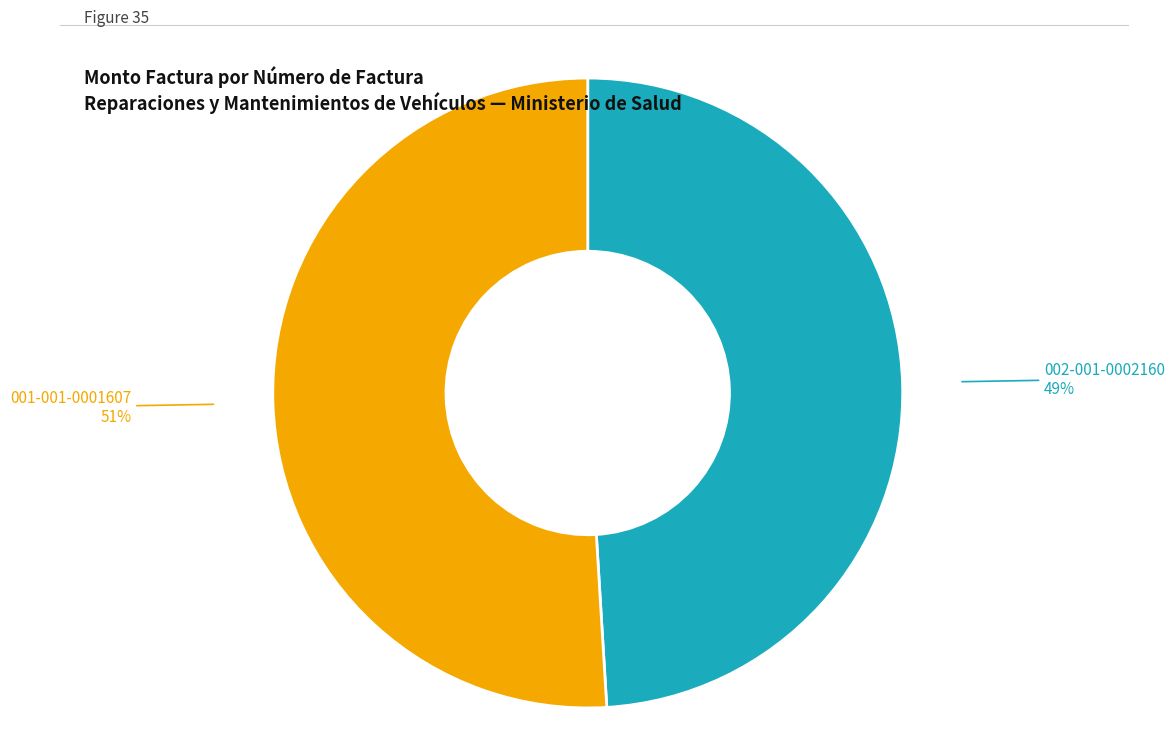

Count the number of slices in the pie.

2